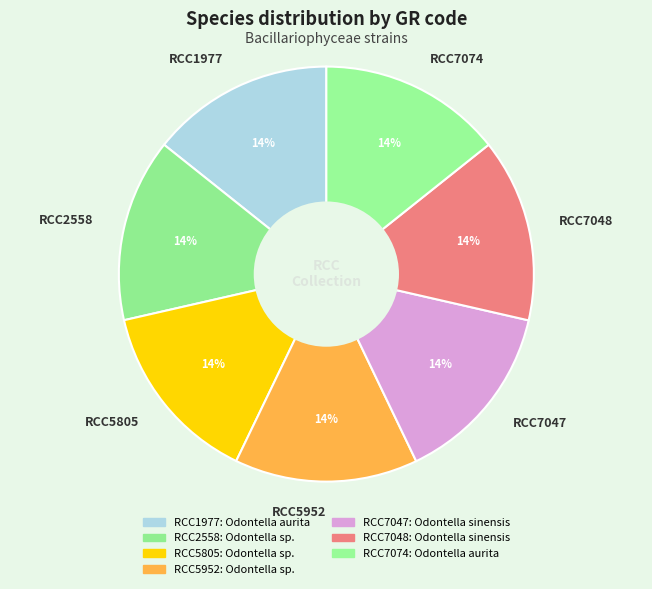

Is there any slice that represents more than half of the pie?

No